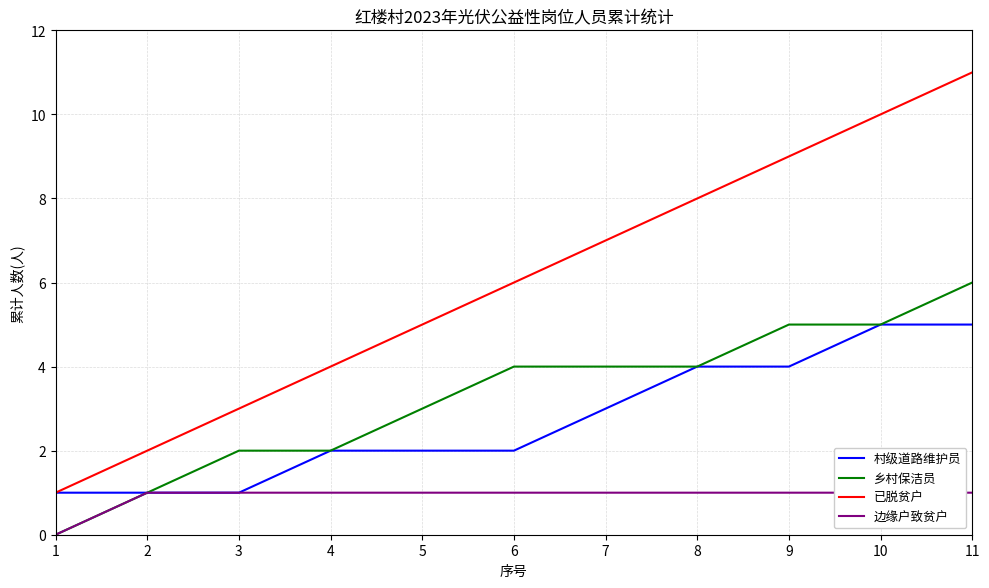

What is the difference between the highest and lowest values at 7?

6